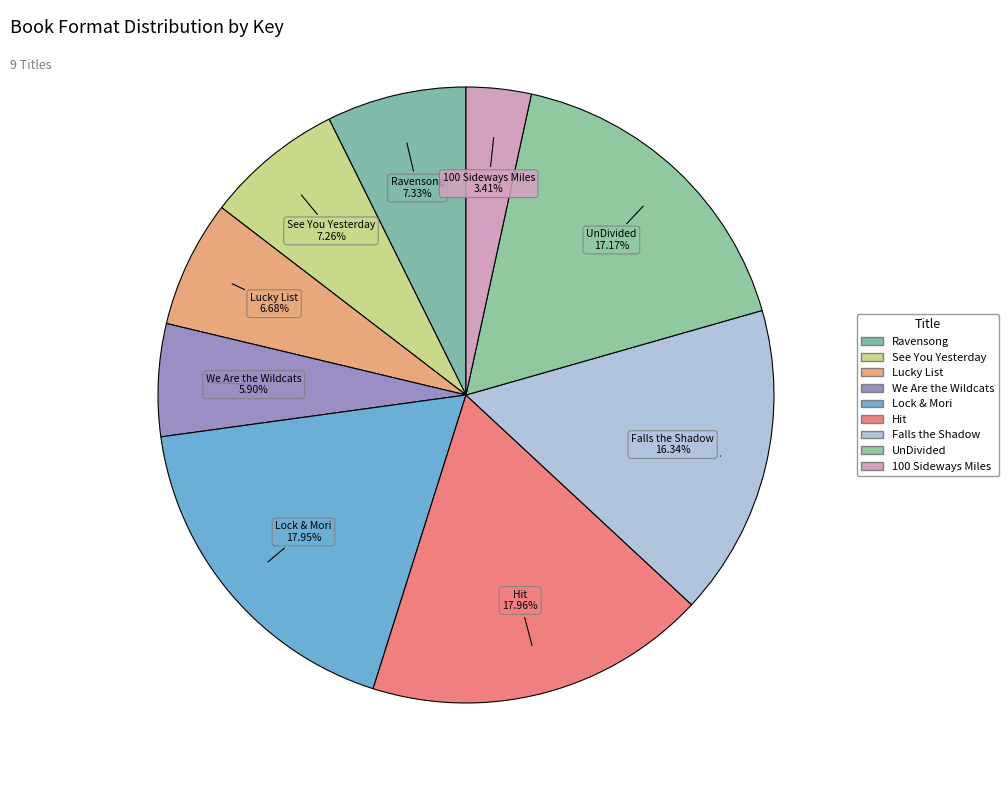

Do 100 Sideways Miles and UnDivided together represent more than half of the pie?

No